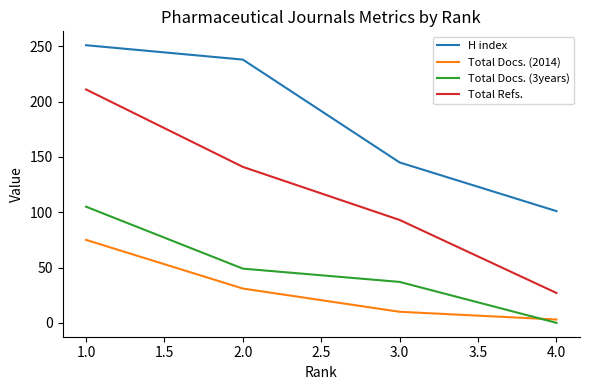

Is the value of Total Docs. (2014) at 4.0 greater than the value of Total Refs. at 3.0?

No